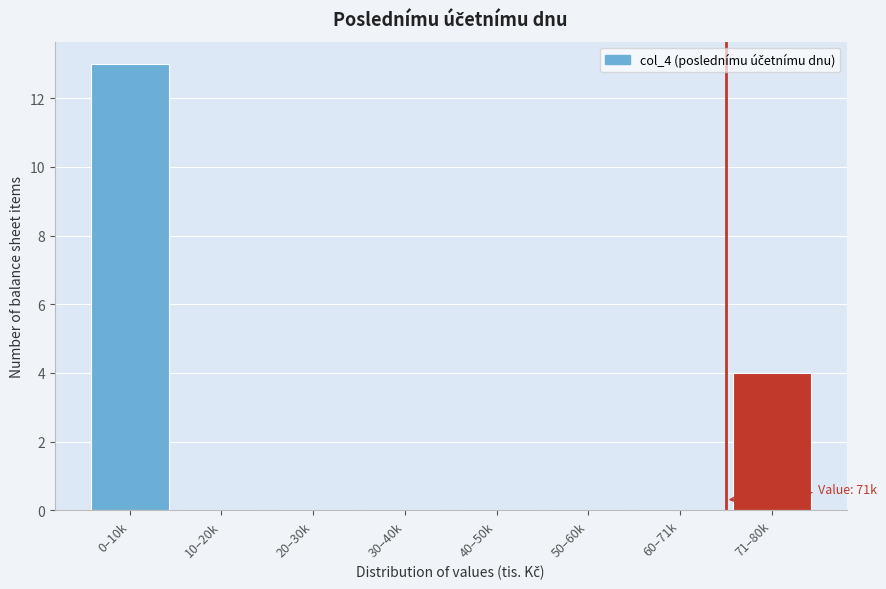

Reading left to right, what are all the values shown in this chart?

0–10k=13	10–20k=0	20–30k=0	30–40k=0	40–50k=0	50–60k=0	60–71k=0	71–80k=4